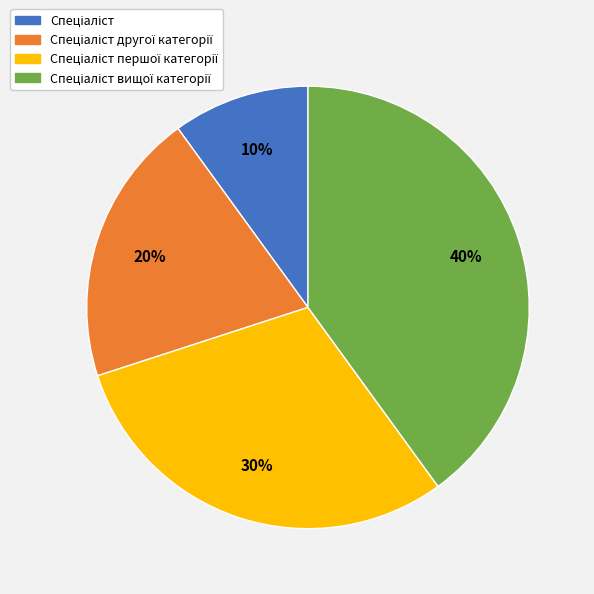

To the nearest percent, what is the difference between the largest and smallest slice percentages?

30%